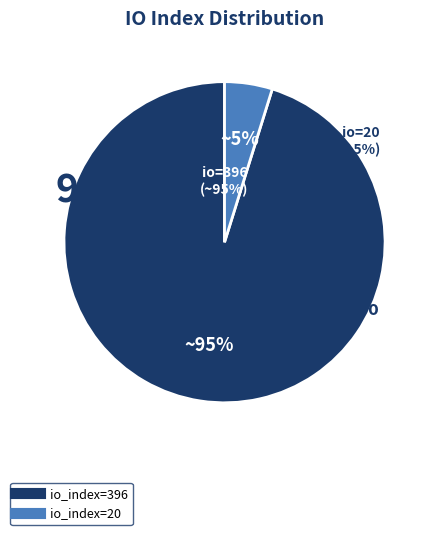

What percentage is NOT represented by io_index=396?

4.8%